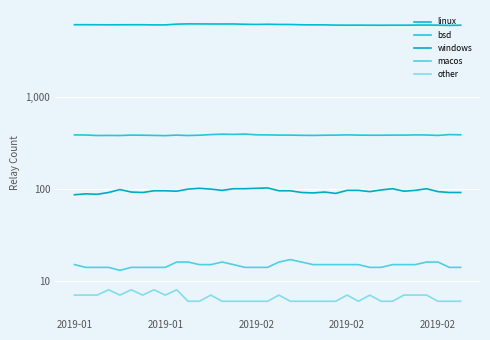

How many lines are shown in the chart?

5